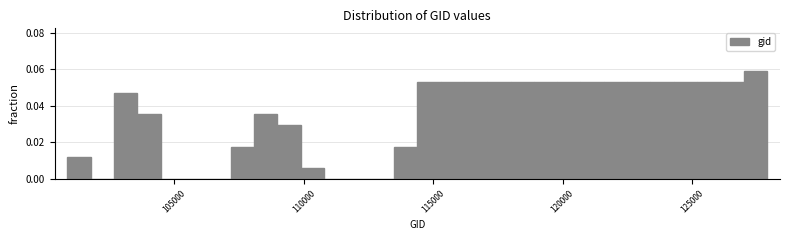

Read against the x-axis, roughly where is the centre of the tallest bar?

127500